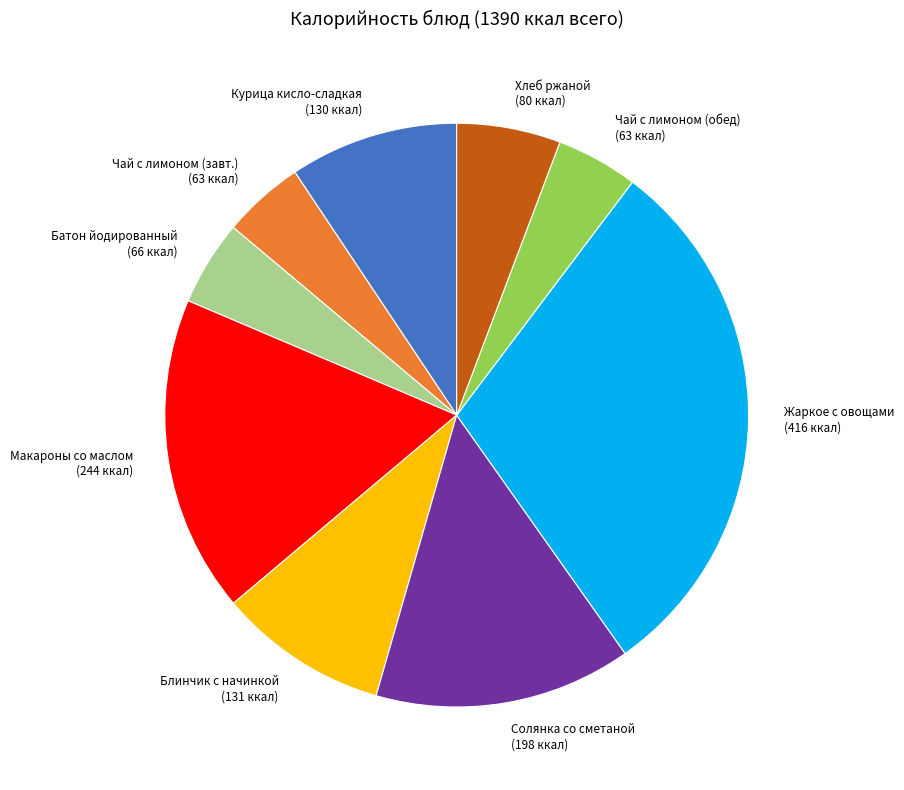

Is there any slice that represents more than half of the pie?

No